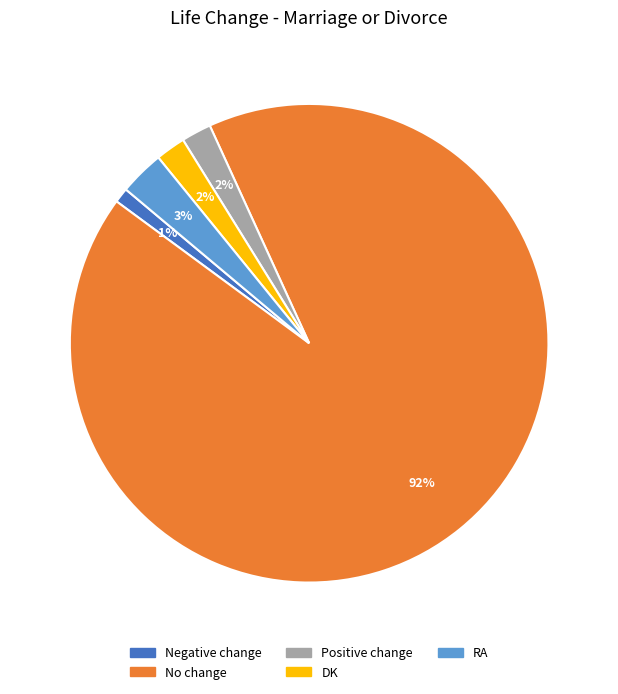

How many slices are in this pie chart?

5